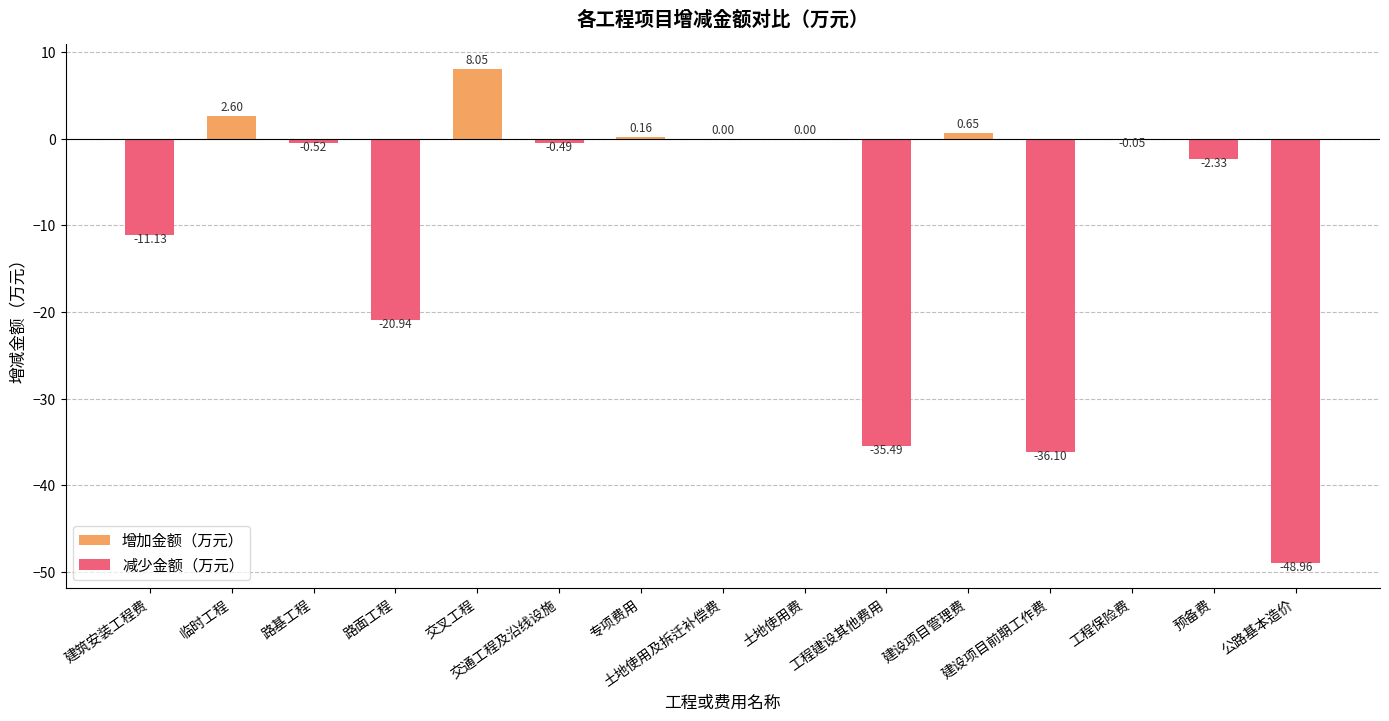

The 增加金额（万元） series shows 0.0 at 公路基本造价. True or false?

True